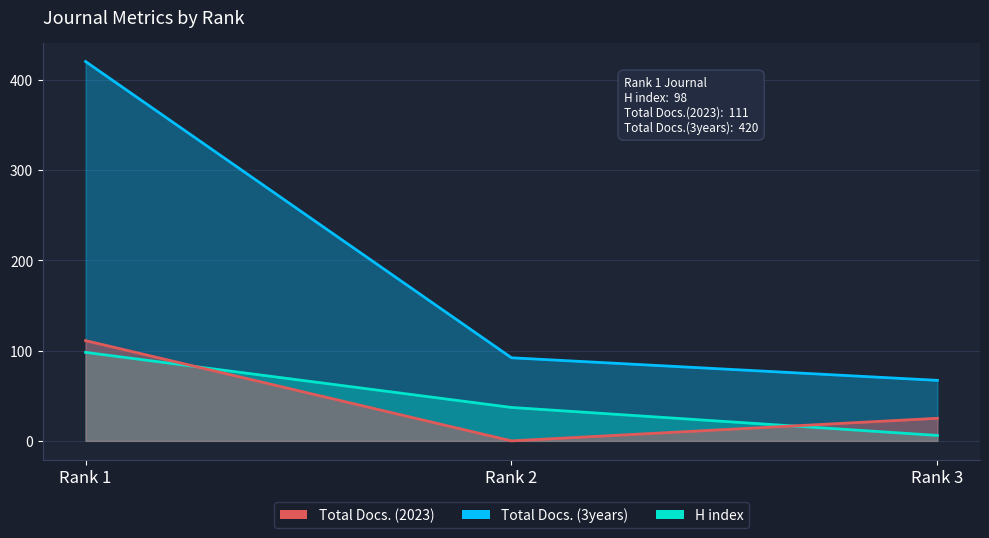

What are all the series names shown in the legend?

H index, Total Docs. (2023), Total Docs. (3years)